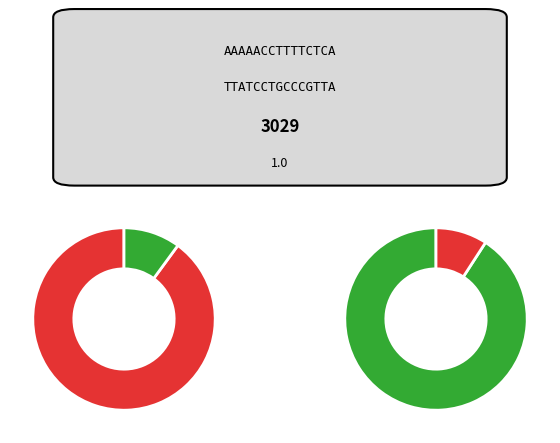

How many segments does this pie chart have?

4